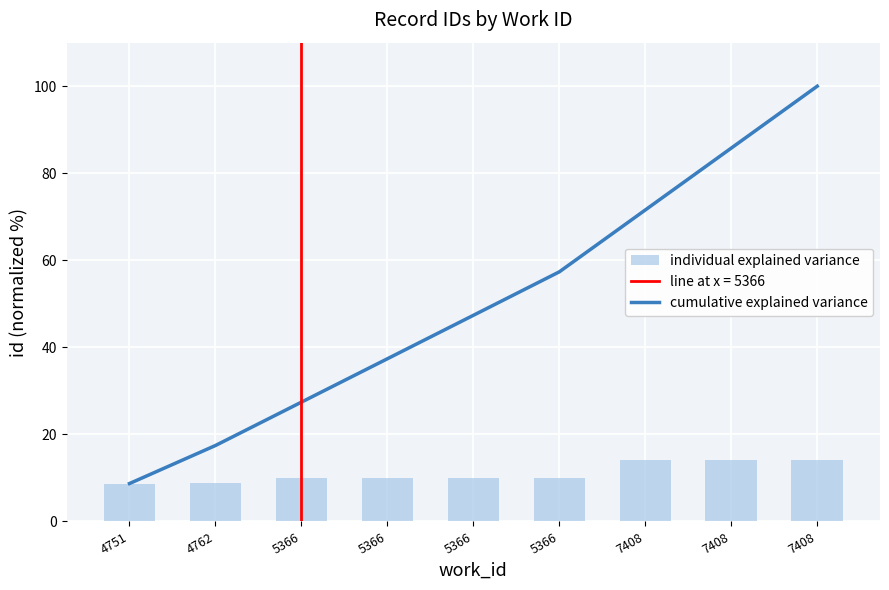

The individual explained variance series shows 3.9 at 4762. True or false?

False